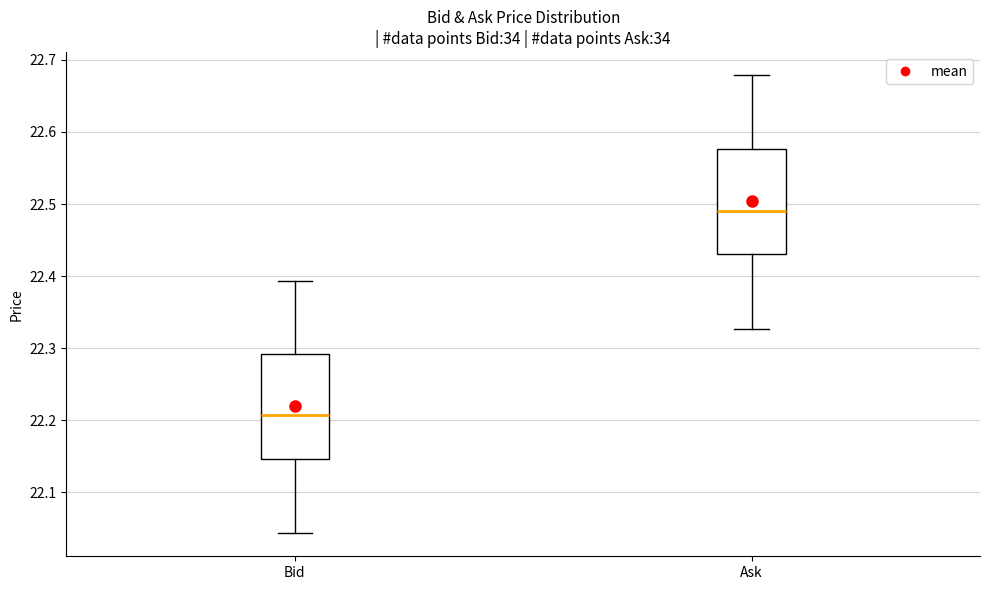

Where does the lower whisker of the box for Ask end on the y-axis? The values are not printed on the chart, so give them approximately, as read against the axis.

22.33